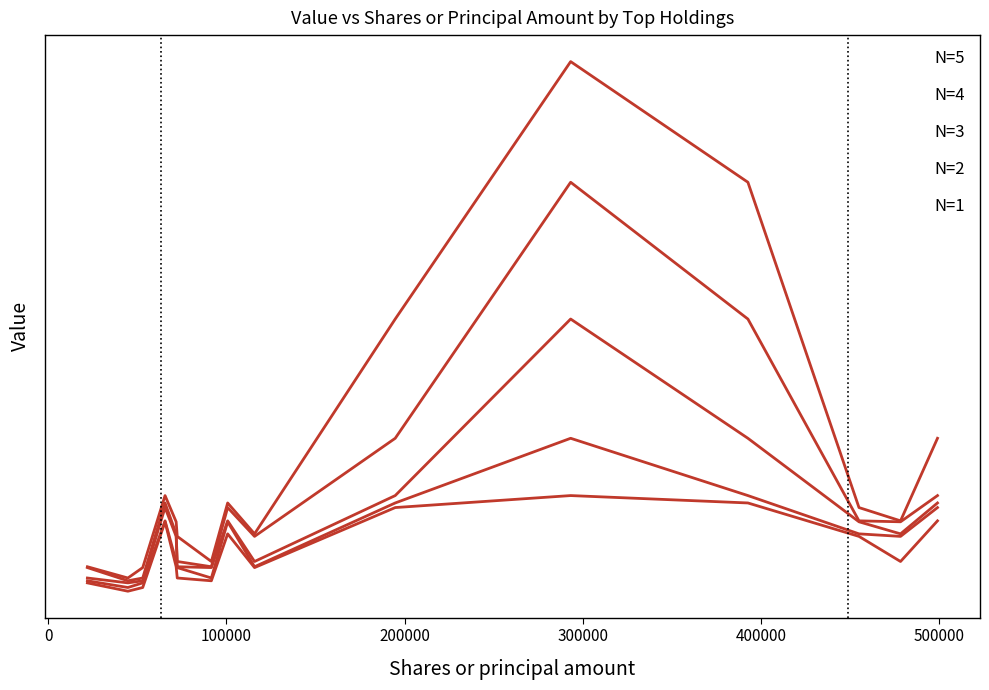

Does the chart have visible grid lines?

No